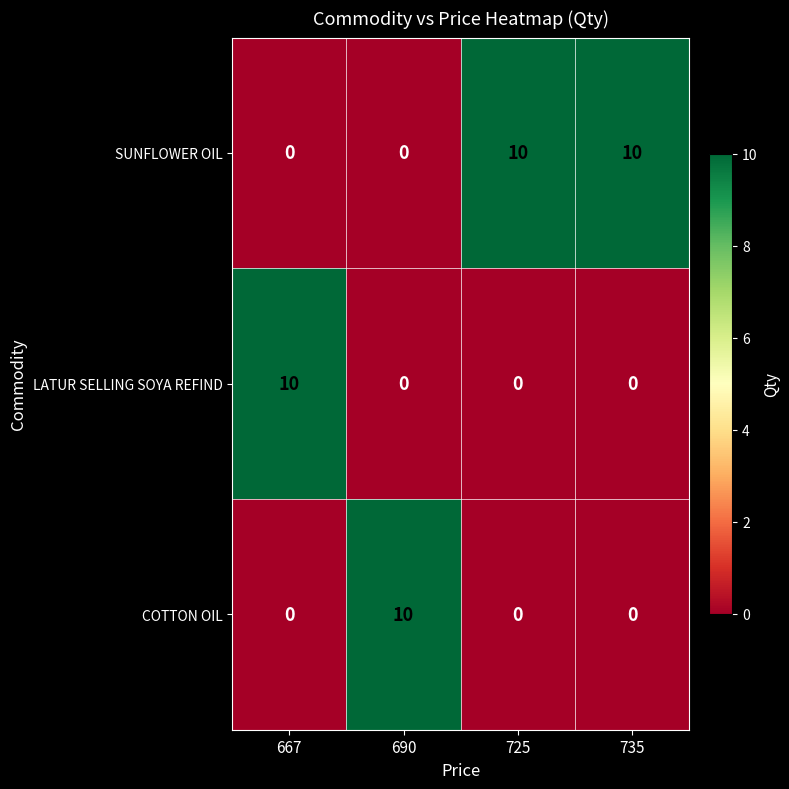

Reading left to right, list all the values displayed in this chart.

SUNFLOWER OIL: 667=0	690=0	725=10	735=10
LATUR SELLING SOYA REFIND: 667=10	690=0	725=0	735=0
COTTON OIL: 667=0	690=10	725=0	735=0